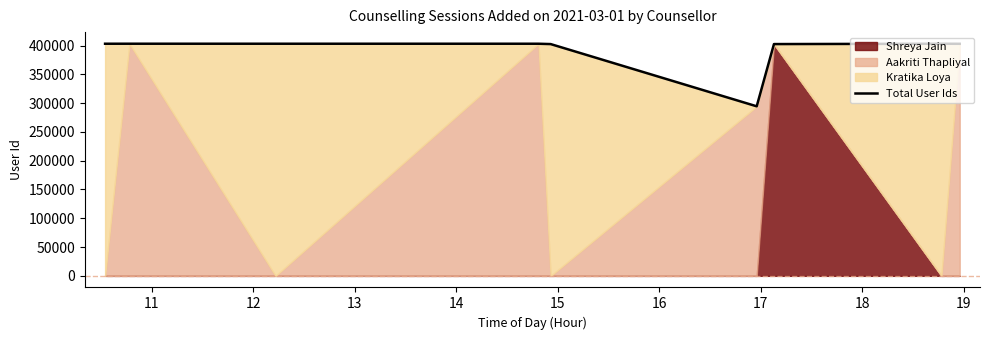

The chart shows a value of 229498 at 18. True or false?

False